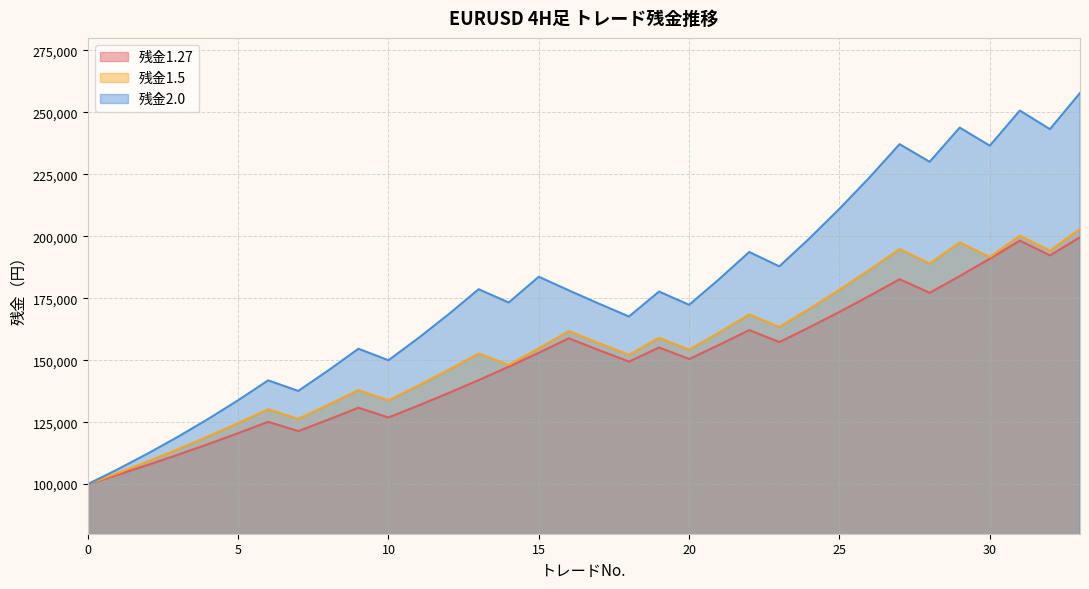

What is the value of the 残金1.27 point at the 14th from the left?

141962.8